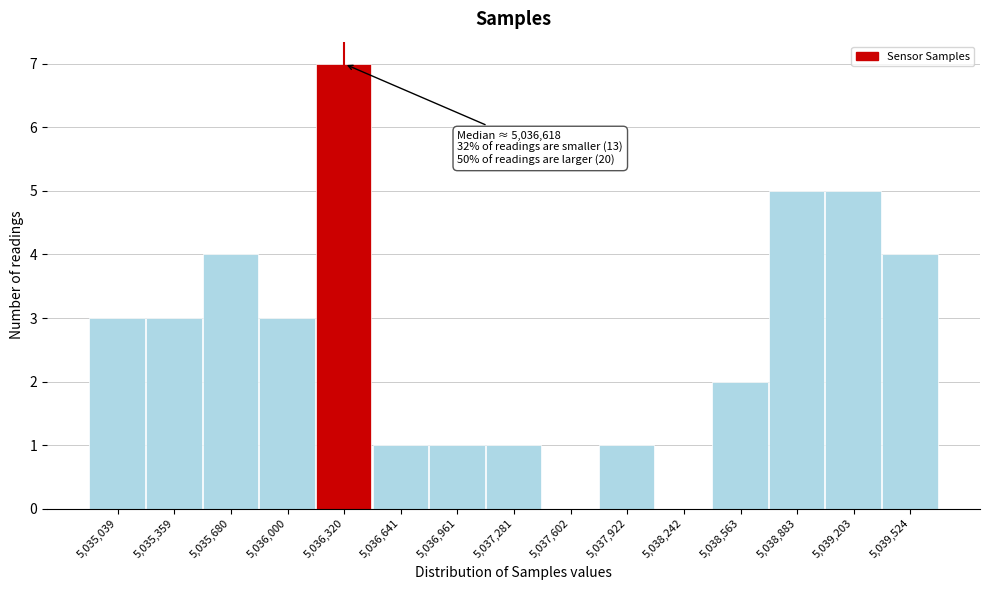

Reading right to left, list all the values displayed in this chart.

5,039,524=4	5,039,203=5	5,038,883=5	5,038,563=2	5,038,242=0	5,037,922=1	5,037,602=0	5,037,281=1	5,036,961=1	5,036,641=1	5,036,320=7	5,036,000=3	5,035,680=4	5,035,359=3	5,035,039=3